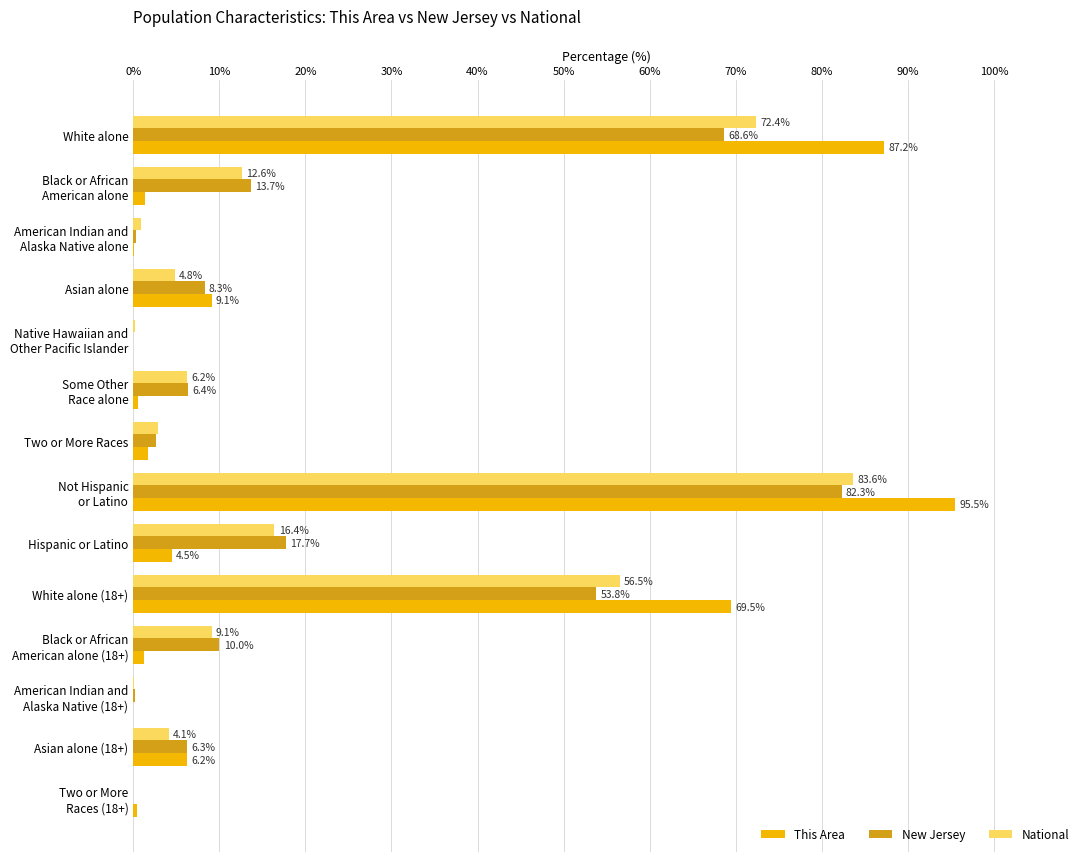

Which series has the largest total across all categories?

This Area